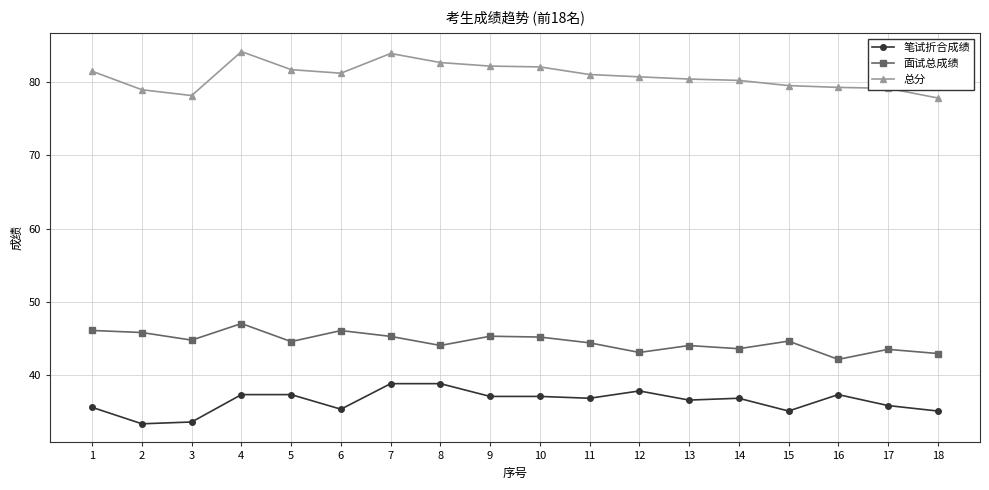

How many values in the 总分 series exceed 81?

9